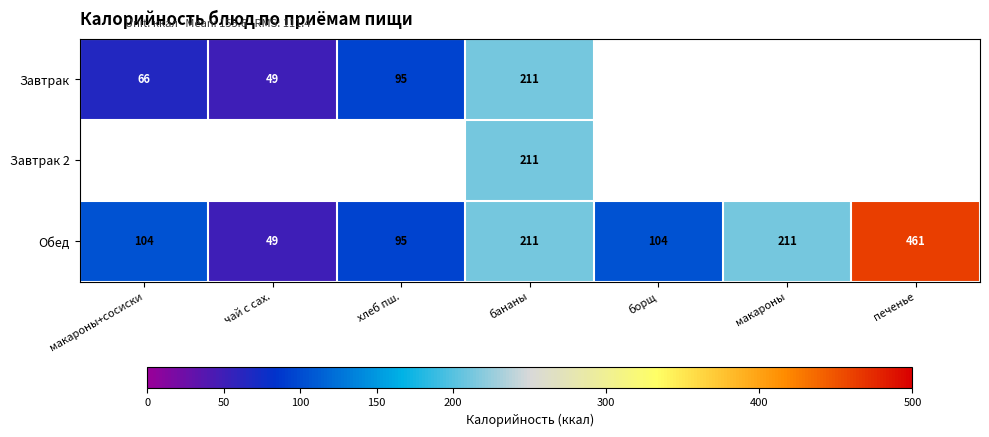

How many distinct data groups are displayed?

3